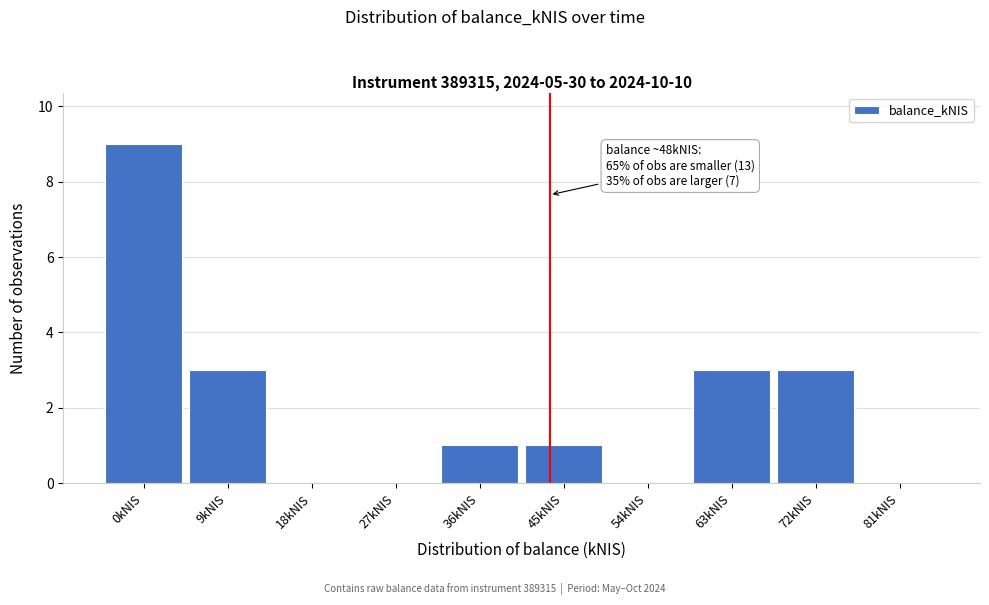

Reading left to right, what are all the values shown in this chart?

0kNIS=9	9kNIS=3	18kNIS=0	27kNIS=0	36kNIS=1	45kNIS=1	54kNIS=0	63kNIS=3	72kNIS=3	81kNIS=0